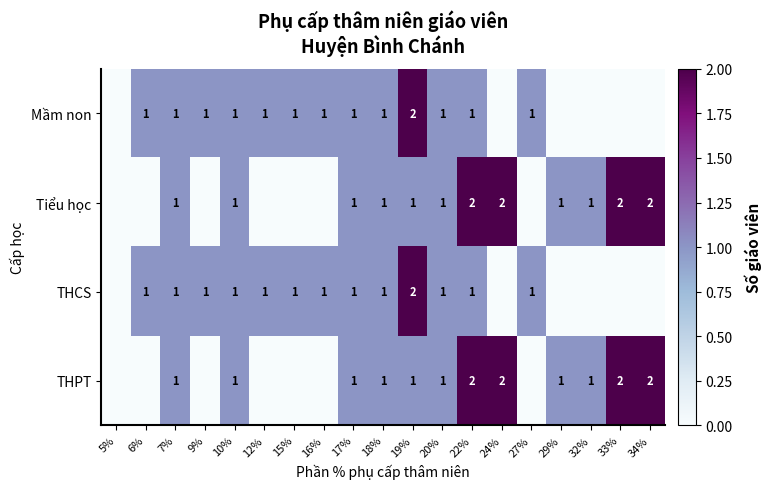

What is the sum of the THPT values at 34% and 32%?

3